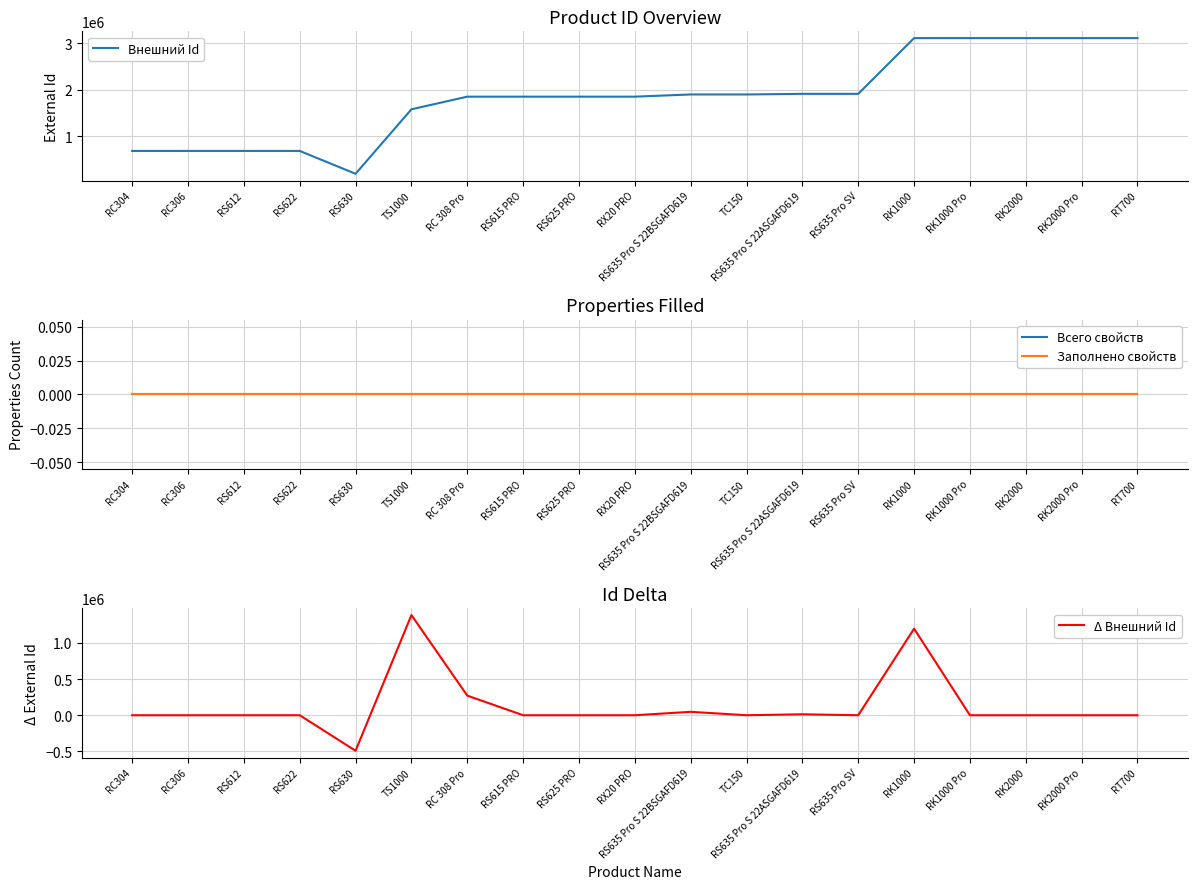

What position from the left is RK2000?

17